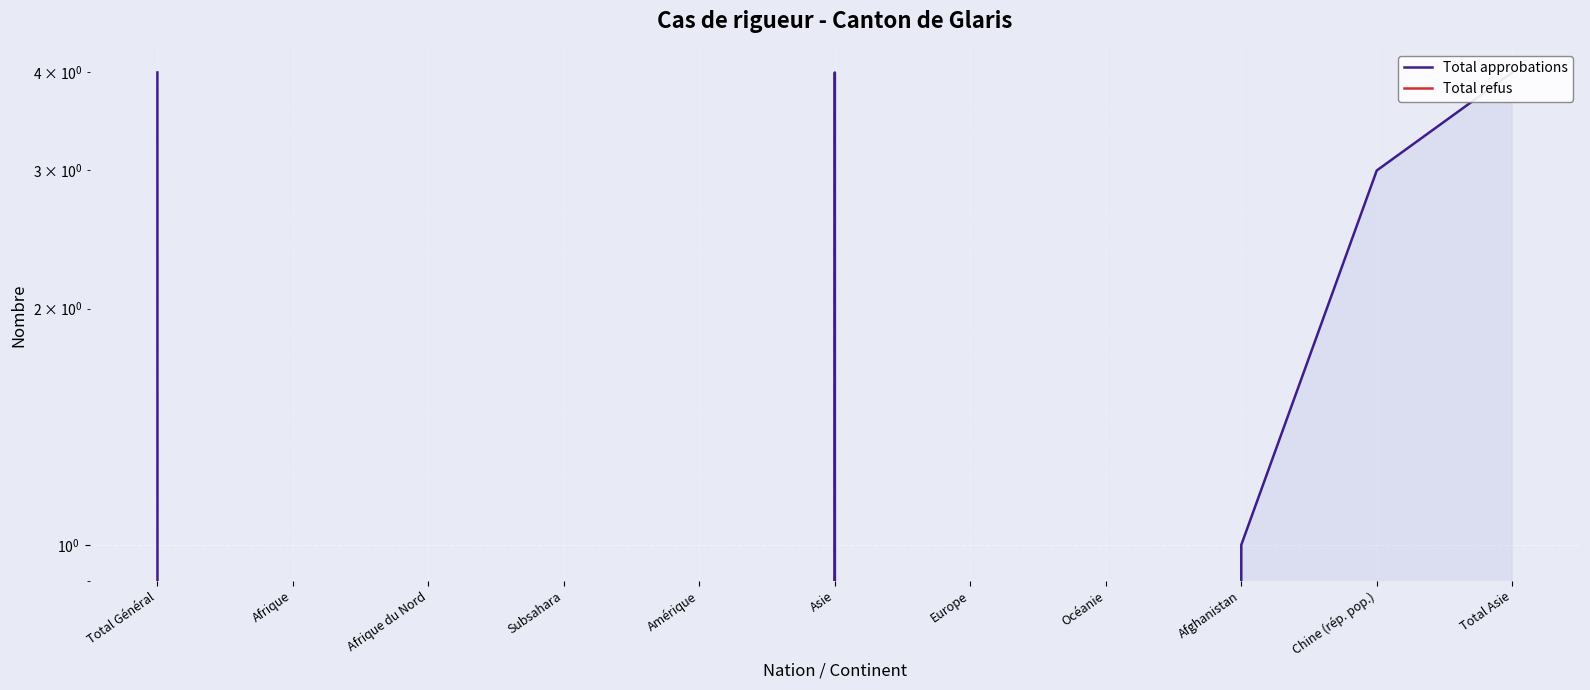

What is the total value across all series at Chine (rép. pop.)?

3